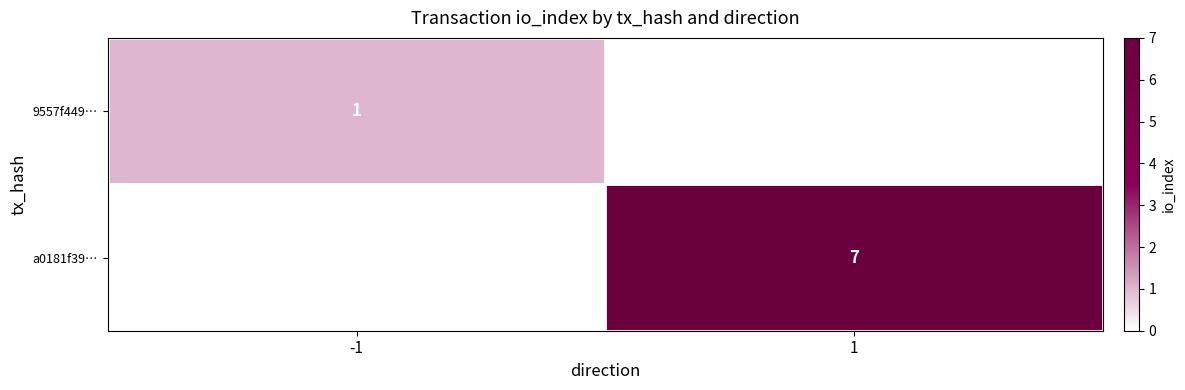

Between 1 and -1, which is larger?

-1